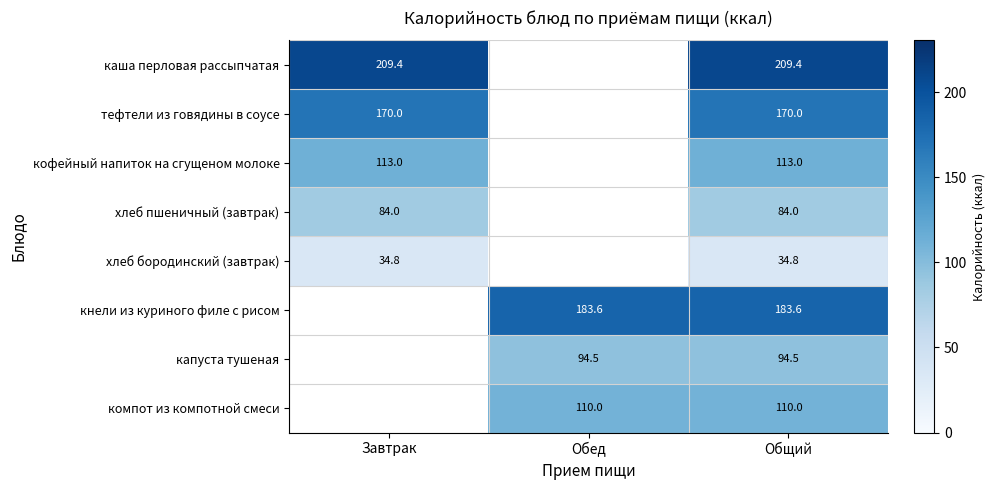

True or false: капуста тушеная has a value of 130.3 at Общий.

False